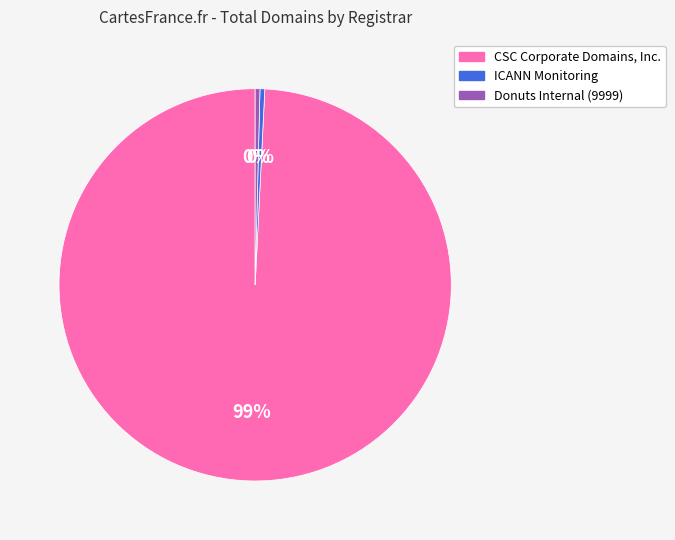

Is it true that Donuts Internal (9999) is 11% of the pie?

False